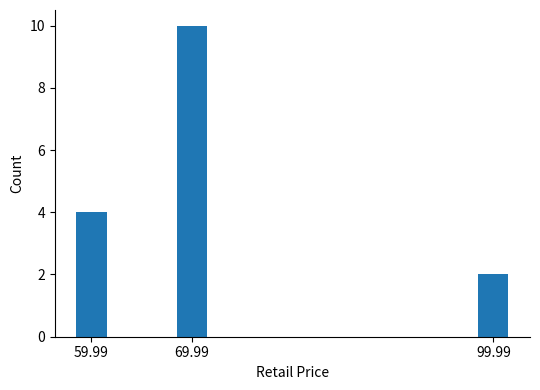

Reading left to right, extract all data points from this chart.

59.99=4	69.99=10	99.99=2